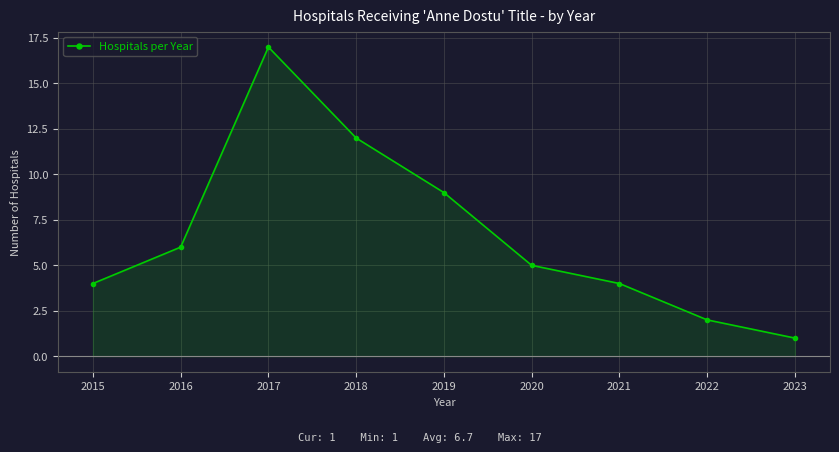

How many points are higher than both their immediate neighbors (excluding endpoints)?

1